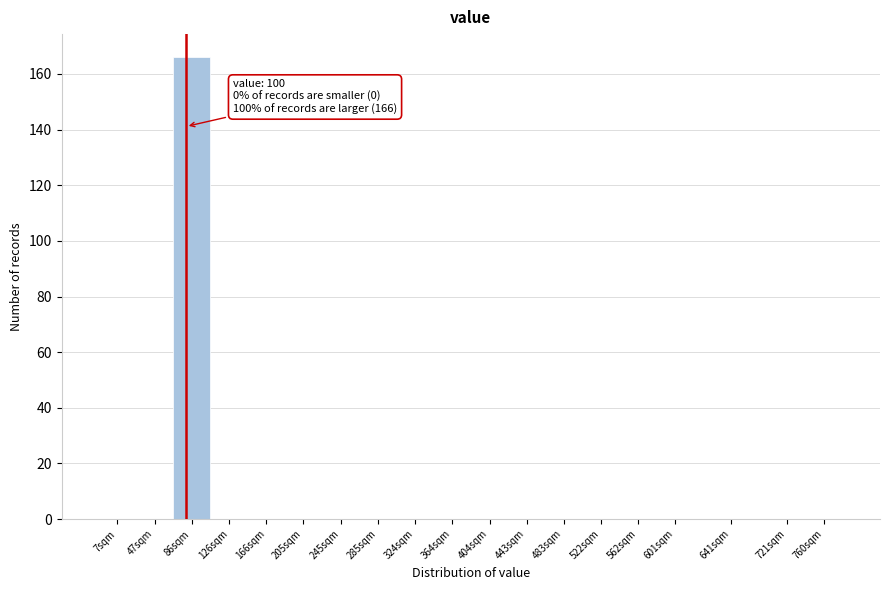

Reading left to right, transcribe all the data shown in this chart.

7sqm=0	47sqm=0	86sqm=166	126sqm=0	166sqm=0	205sqm=0	245sqm=0	285sqm=0	324sqm=0	364sqm=0	404sqm=0	443sqm=0	483sqm=0	522sqm=0	562sqm=0	601sqm=0	641sqm=0	721sqm=0	760sqm=0